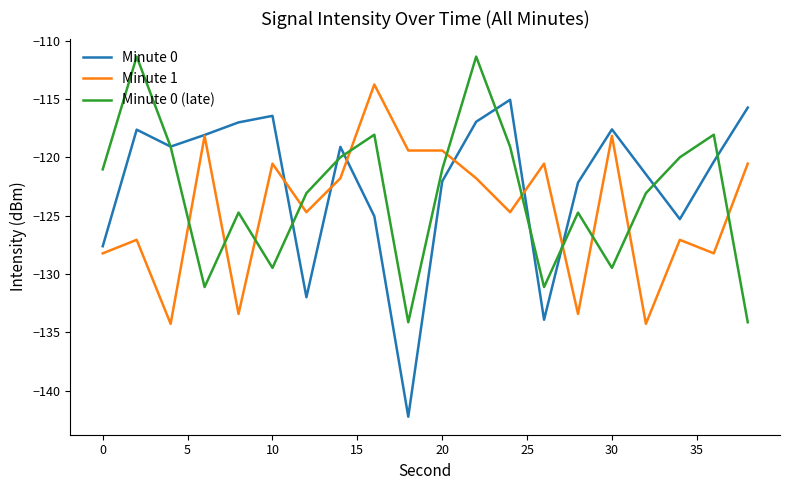

Which series has the widest spread of values?

Minute 0